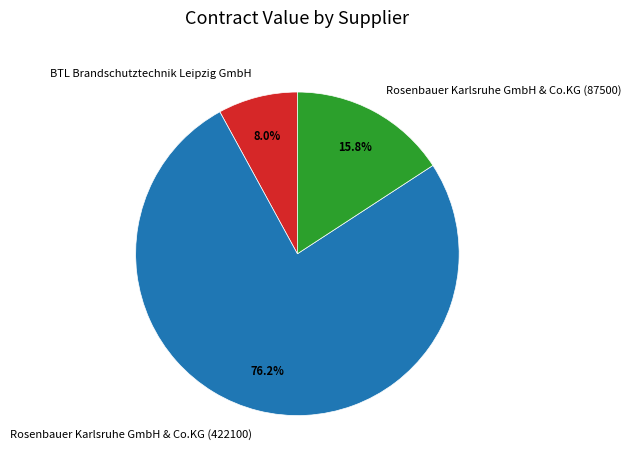

Is it true that Rosenbauer Karlsruhe GmbH & Co.KG (87500) is 16% of the pie?

True